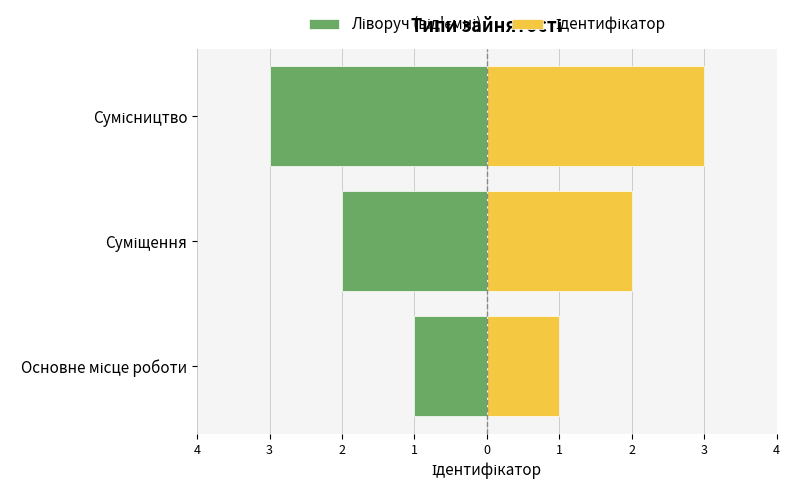

Which has a higher value, Суміщення or Основне місце роботи?

Основне місце роботи